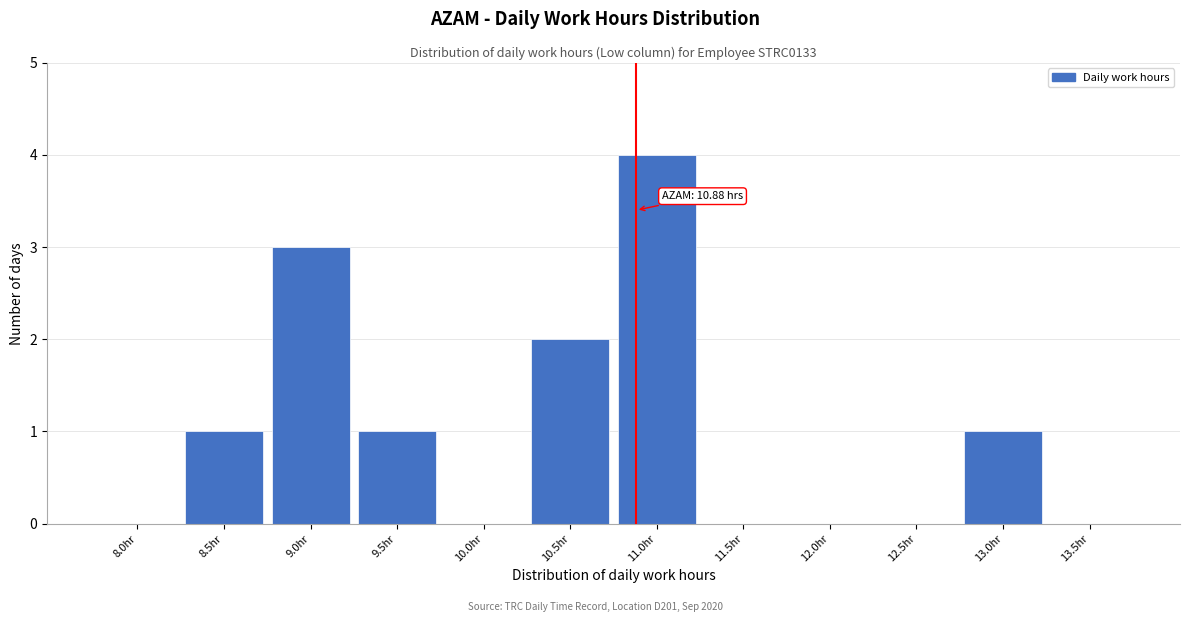

Reading left to right, transcribe all the data shown in this chart.

8.0hr=0	8.5hr=1	9.0hr=3	9.5hr=1	10.0hr=0	10.5hr=2	11.0hr=4	11.5hr=0	12.0hr=0	12.5hr=0	13.0hr=1	13.5hr=0